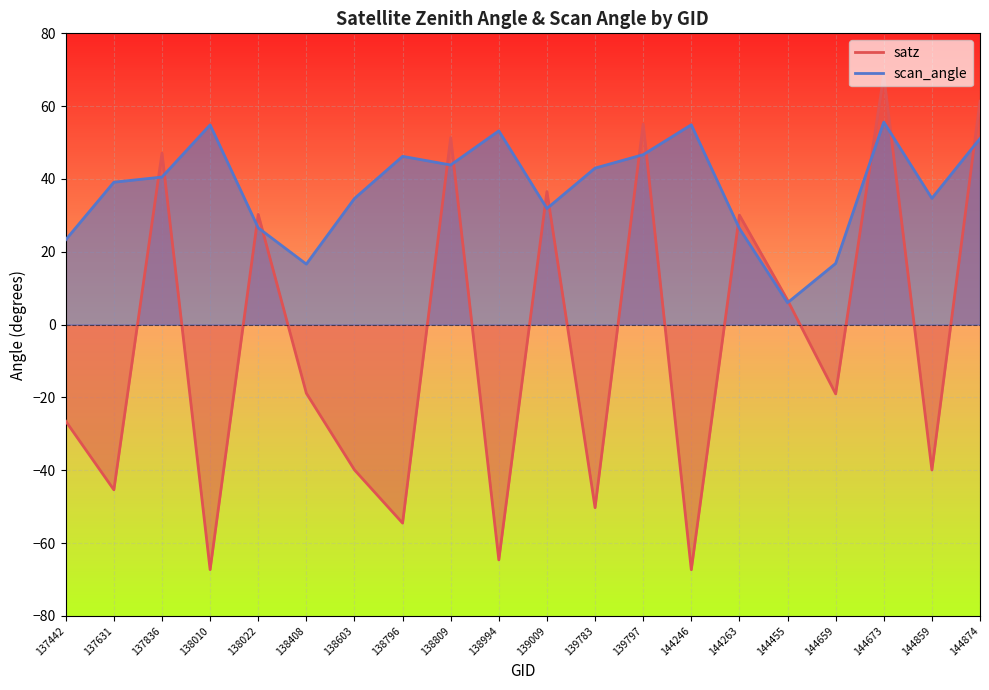

What is the total value across all series at 138010?

-12.5